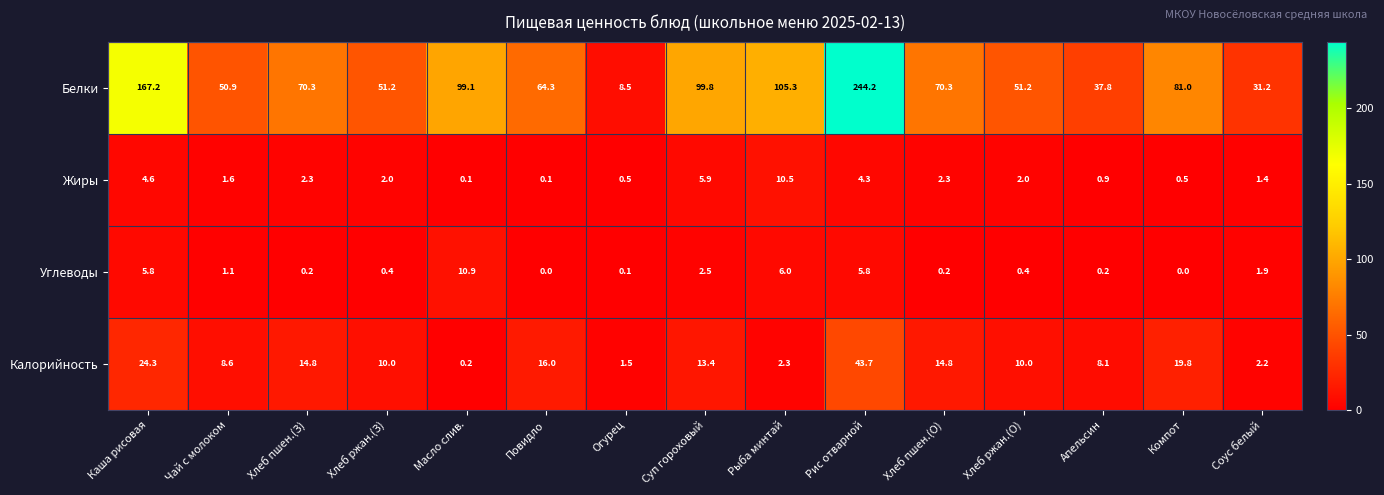

How many distinct data groups are displayed?

4